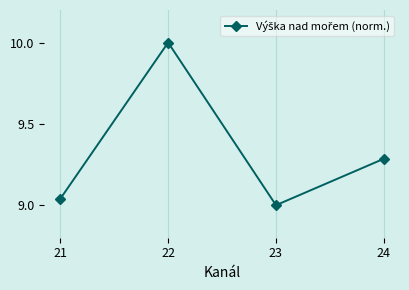

Where is the first local maximum?

22